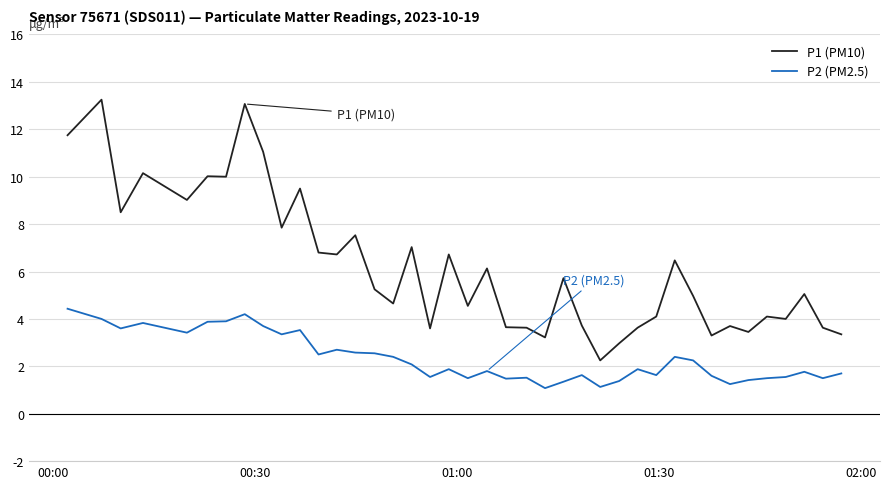

Which series has the largest total across all categories?

P1 (PM10)